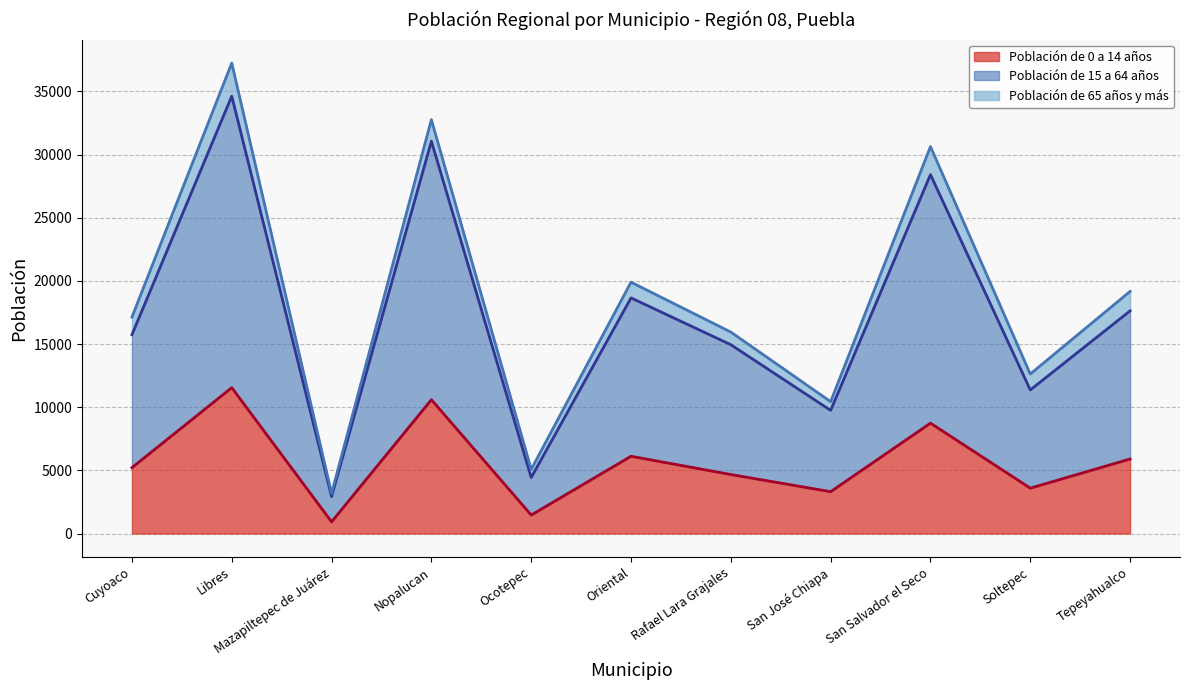

At how many categories does at least one series exceed 9716?

9